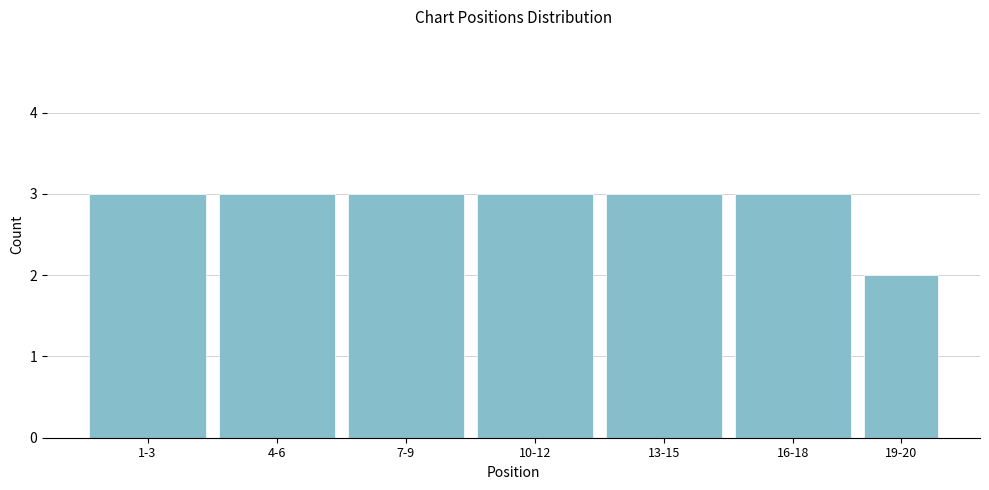

Reading left to right, what are all the values shown in this chart?

3	3	3	3	3	3	2